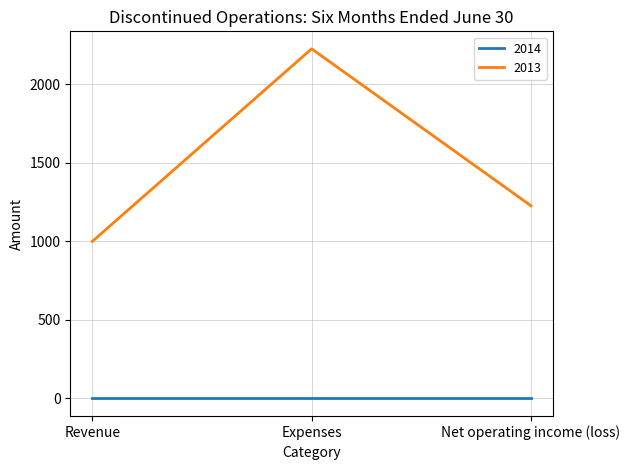

What is the difference between the 2013 values at Expenses and Net operating income (loss)?

1000